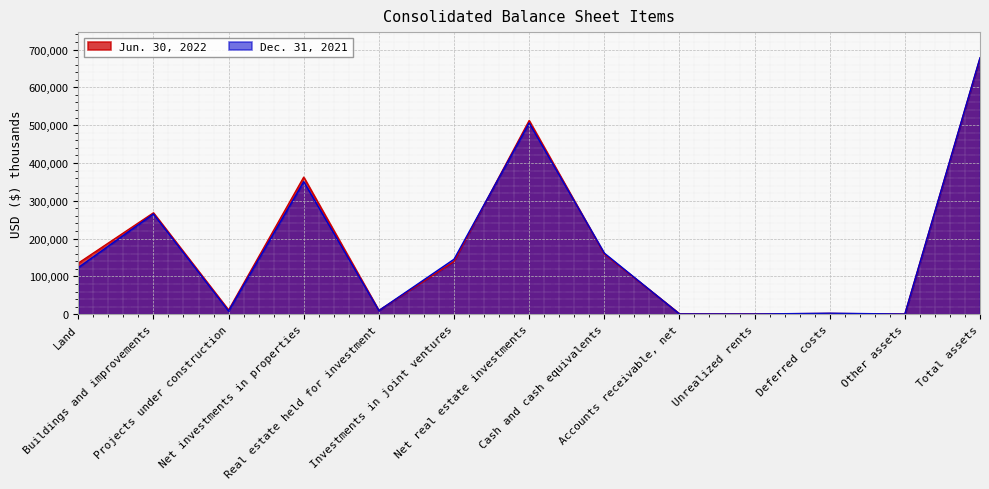

The Jun. 30, 2022 series shows 1423 at Accounts receivable, net. True or false?

True